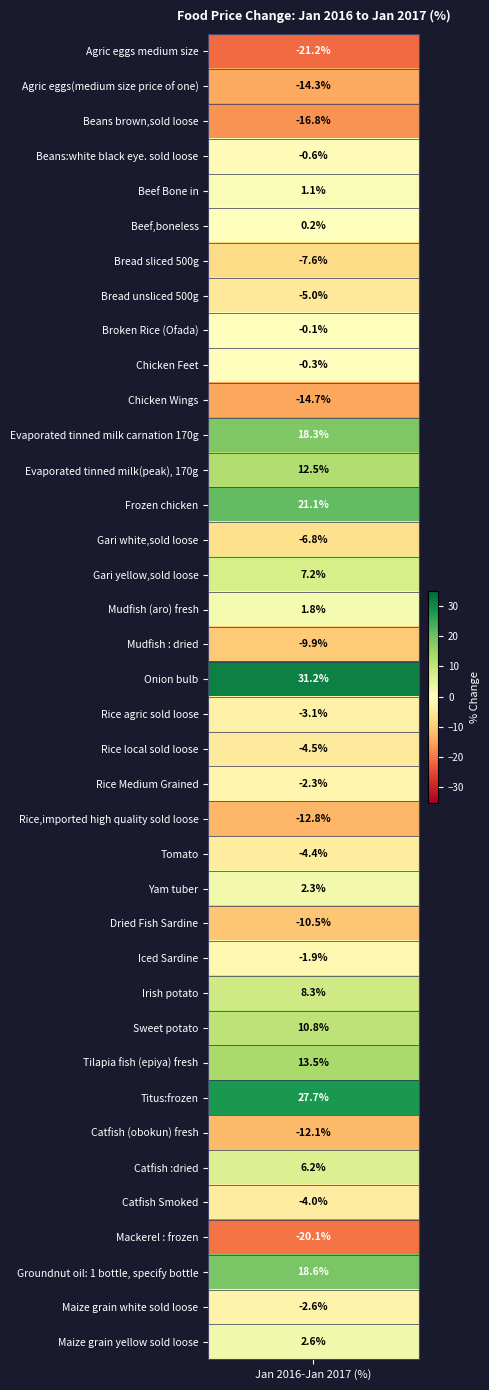

What is the difference between the second highest and minimum values?

48.9